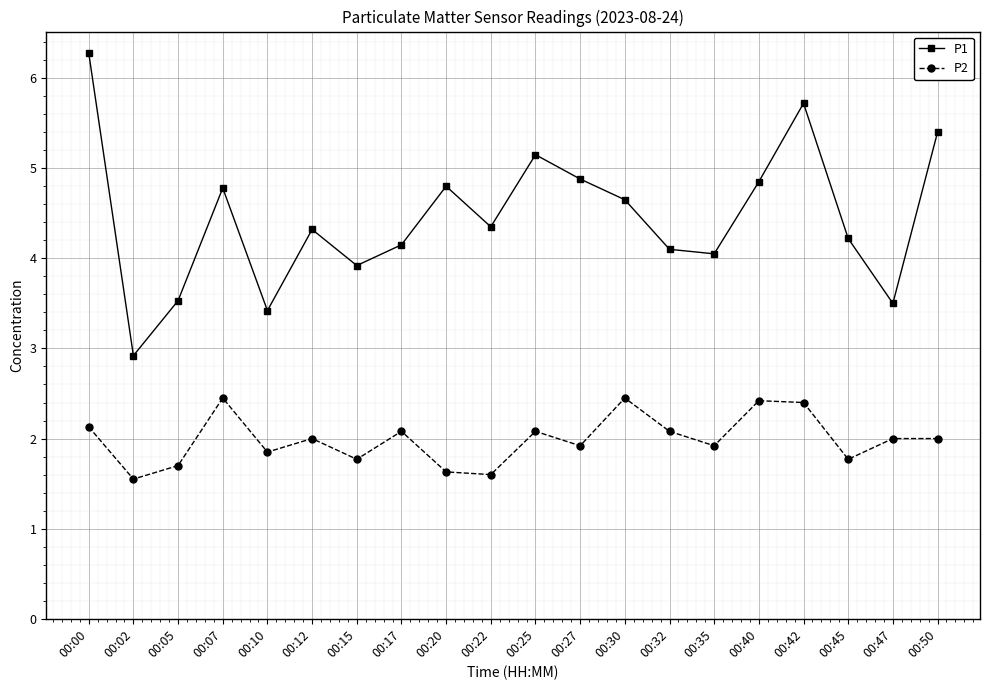

Read the P2 value at 00:40.

2.4